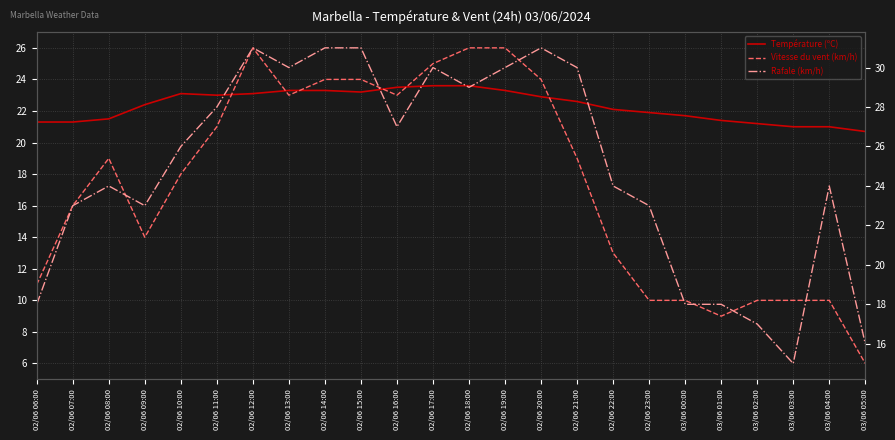

The value of Température (ºC) at 02/06 16:00 is 23.5. True or false?

True